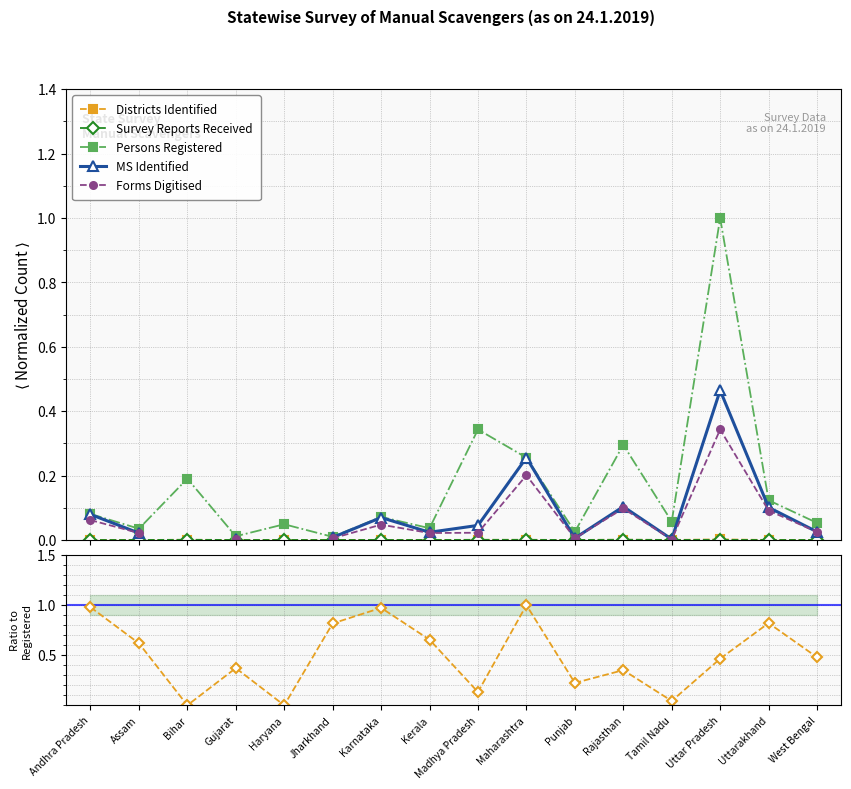

What is the total value across all series at Kerala?

0.7